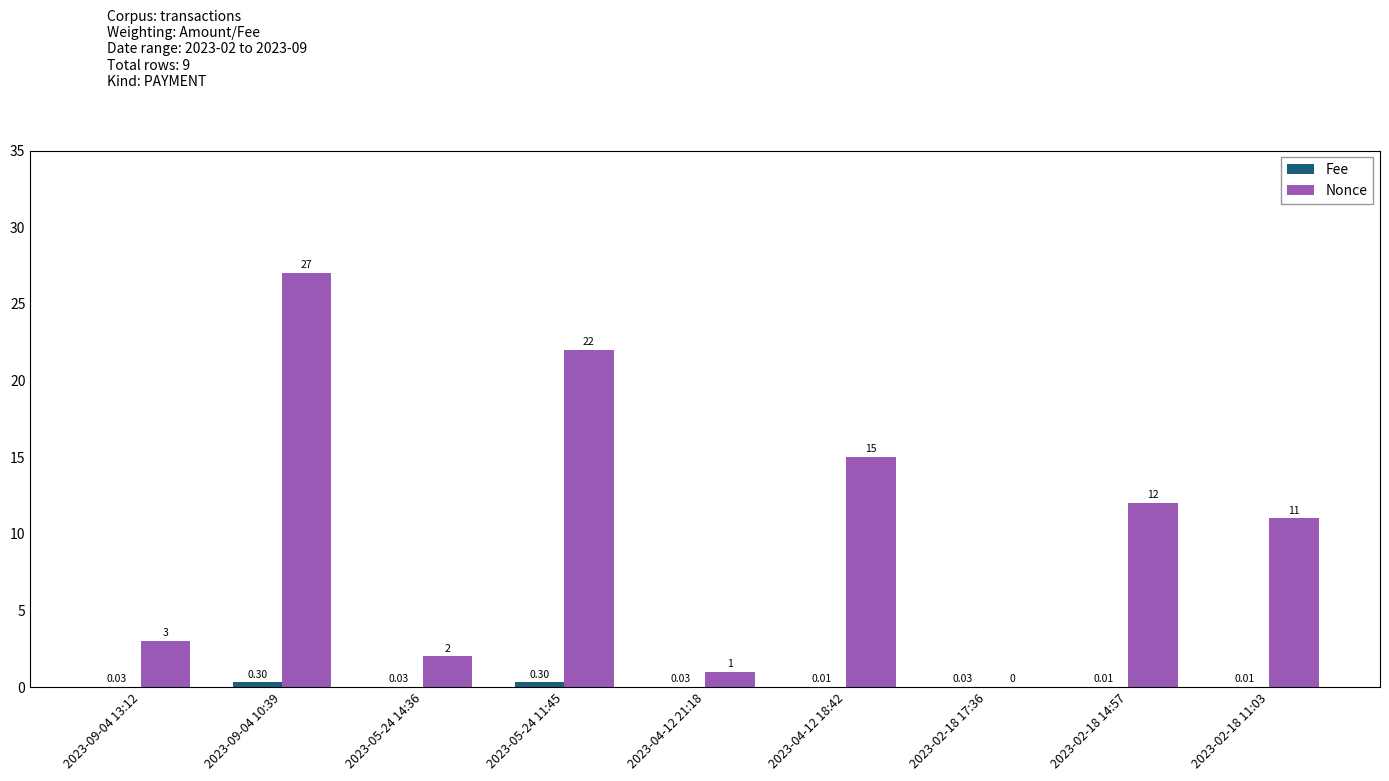

Which series has the largest range (max minus min)?

Nonce